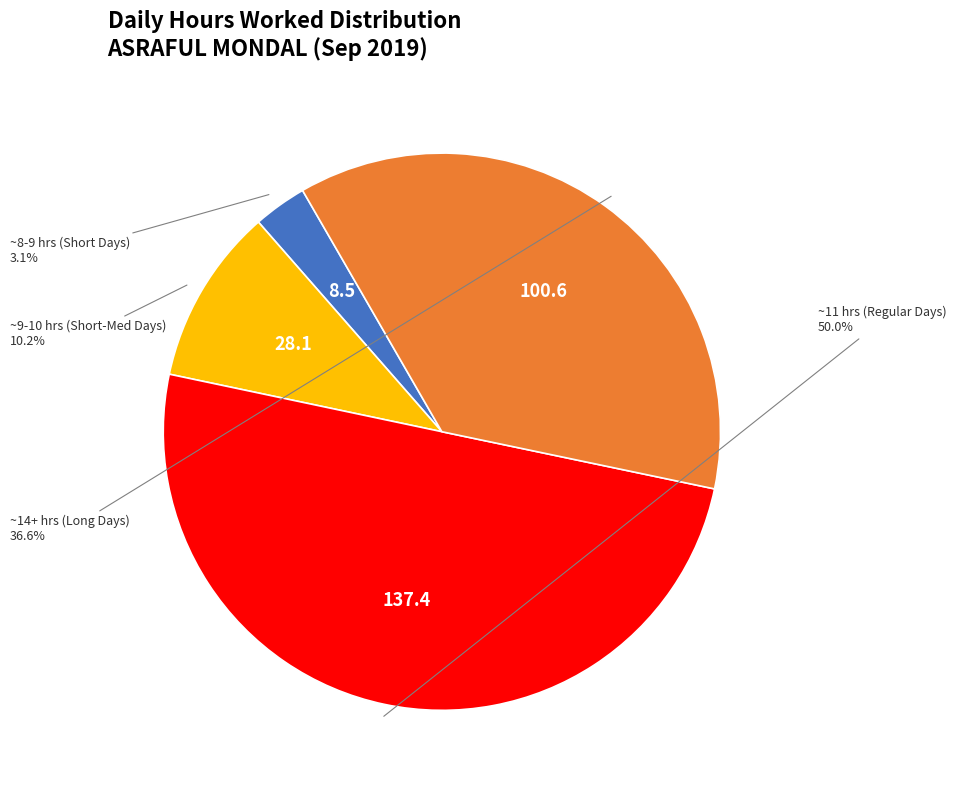

How many segments does this pie chart have?

4